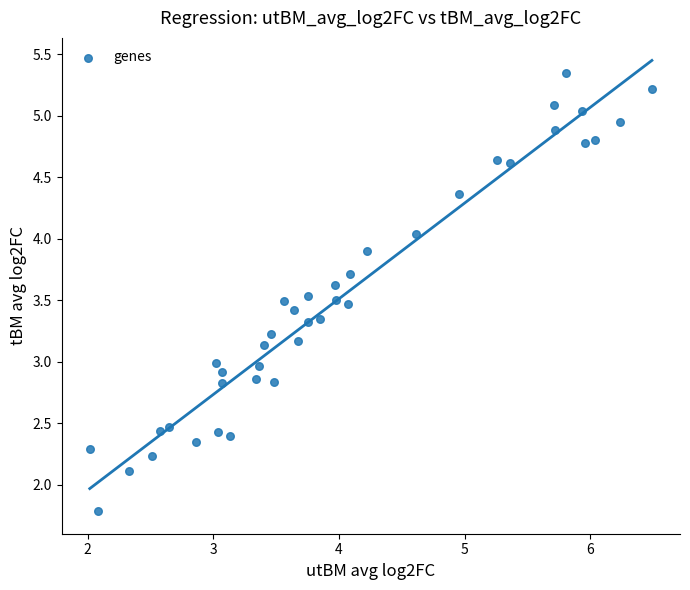

What is the range of Y values (max minus min)?

3.6